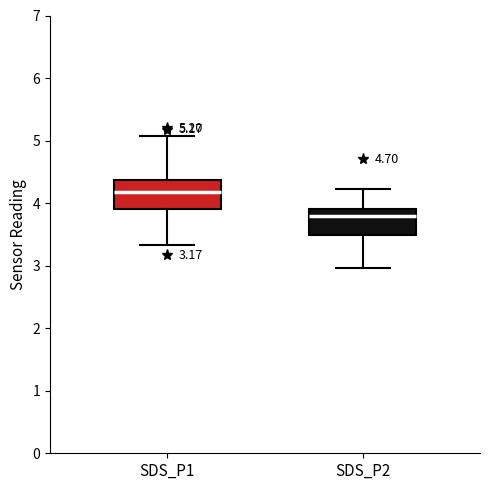

Which box has the highest median line?

SDS_P1